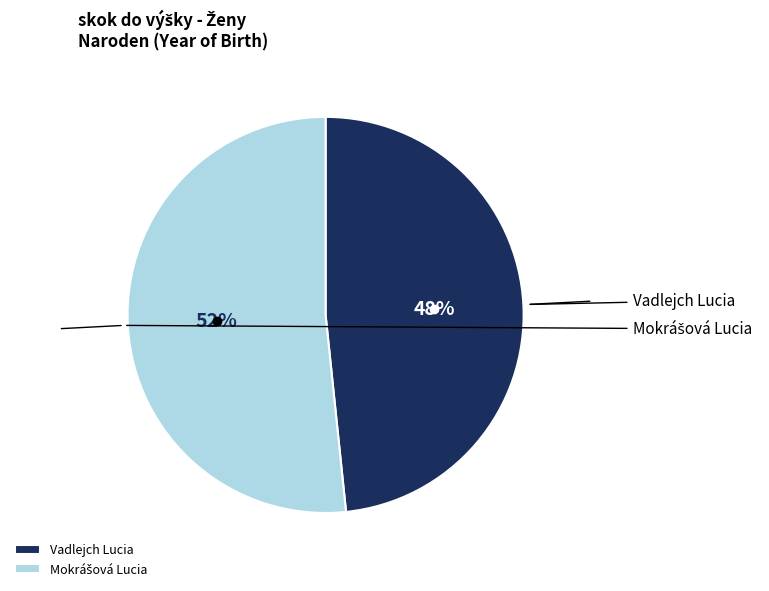

Do Mokrášová Lucia and Vadlejch Lucia together represent more than half of the pie?

Yes